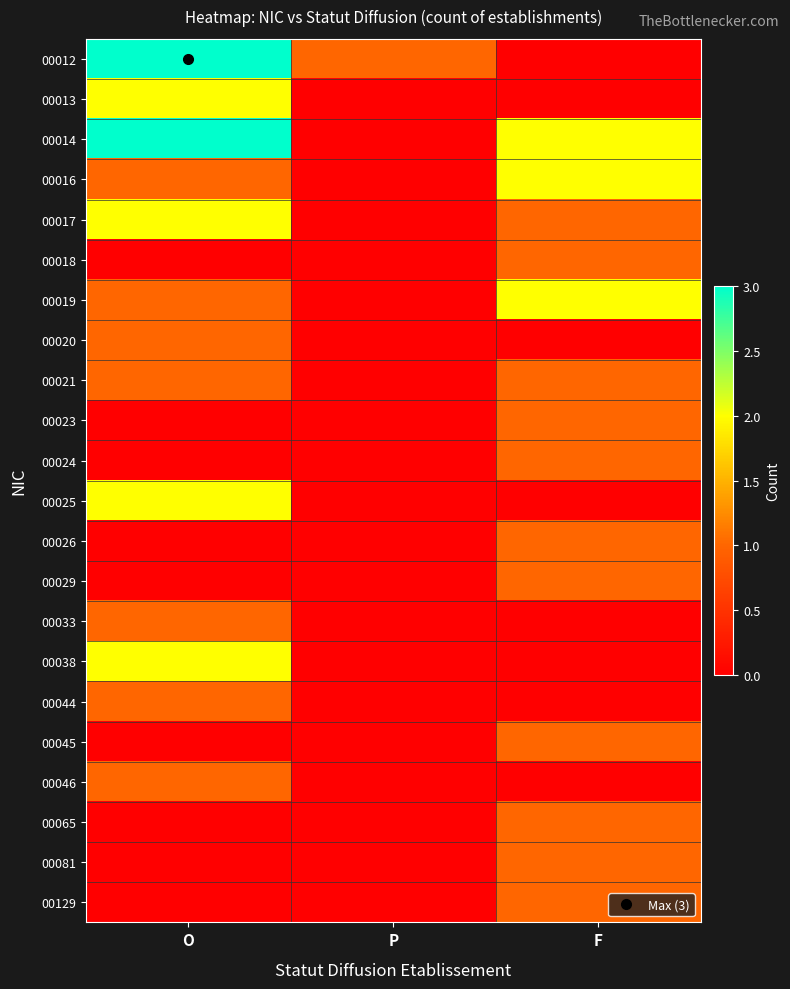

At how many categories does at least one series exceed 1?

2